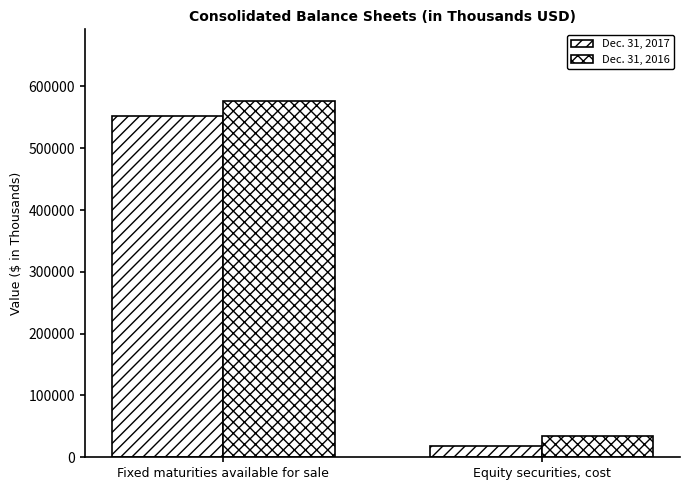

Does the chart contain any negative values?

No